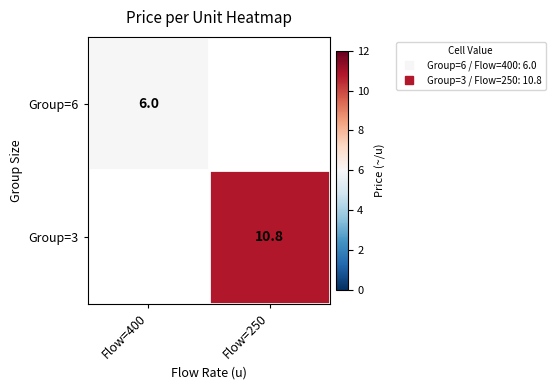

At which category does the chart reach its peak across all series?

Flow=250